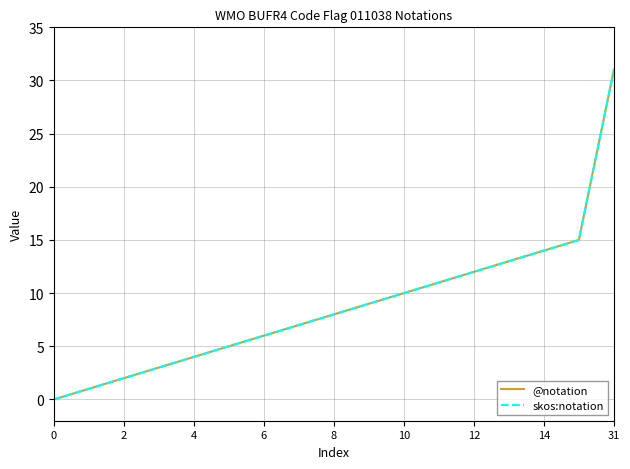

Does the chart display data point markers on the line(s)?

No